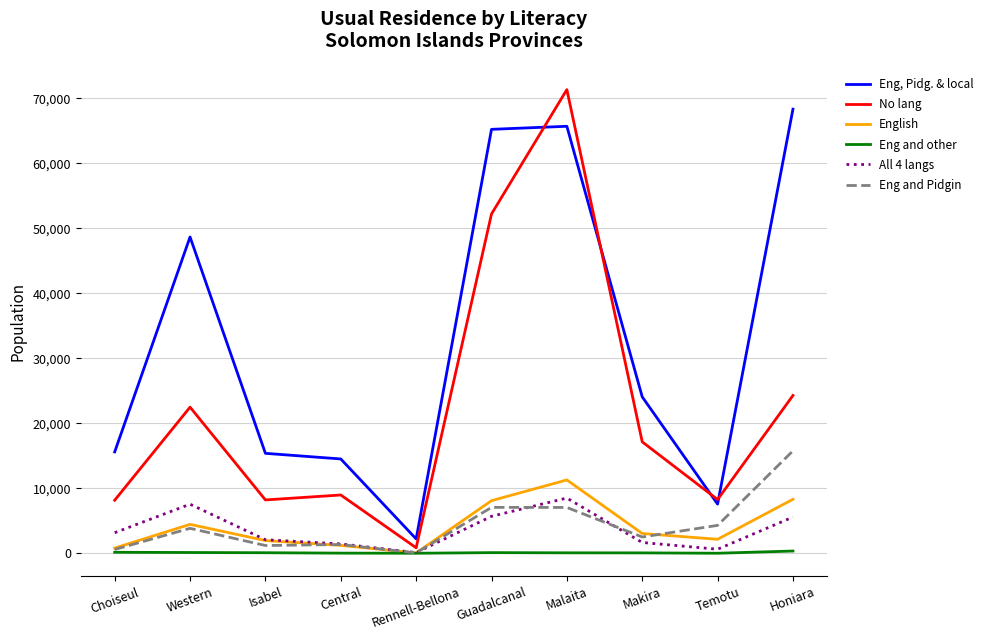

In No lang, how many points are lower than both neighbors (excluding endpoints)?

3